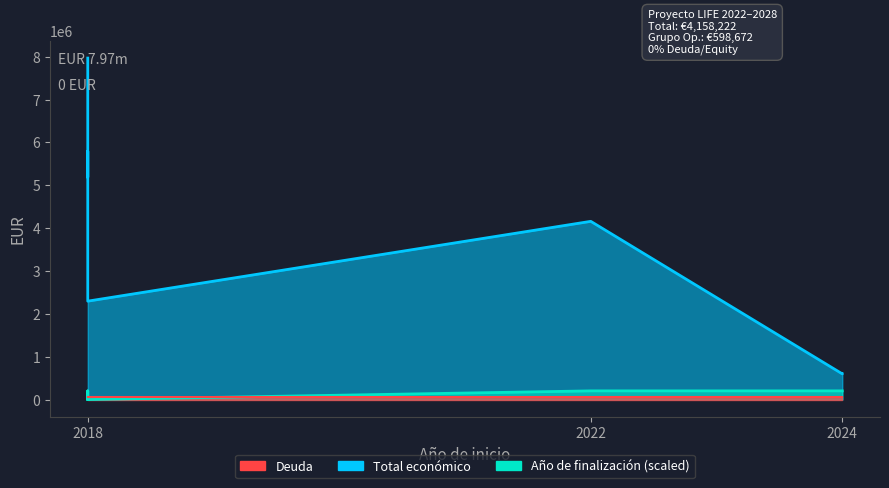

True or false: Año de finalización and Total económico cross at least once.

False